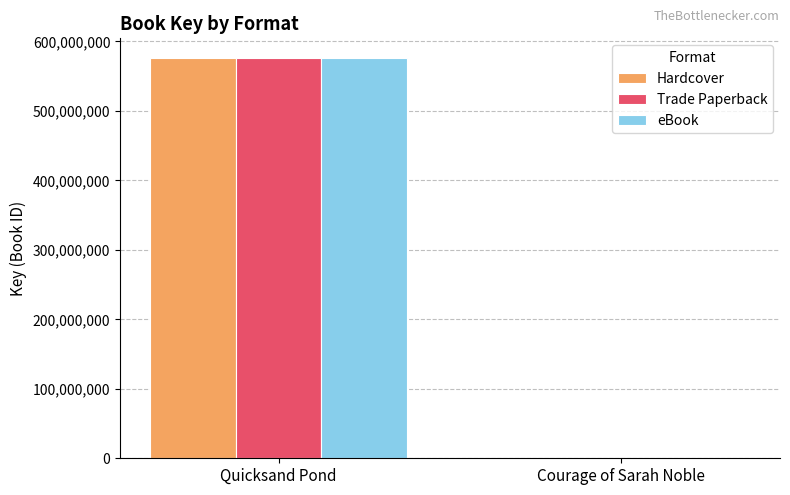

Reading left to right, what are all the values shown in this chart?

Hardcover: Quicksand Pond=575579856	Courage of Sarah Noble=5167
Trade Paperback: Quicksand Pond=575579856	Courage of Sarah Noble=5167
eBook: Quicksand Pond=575579856	Courage of Sarah Noble=5167